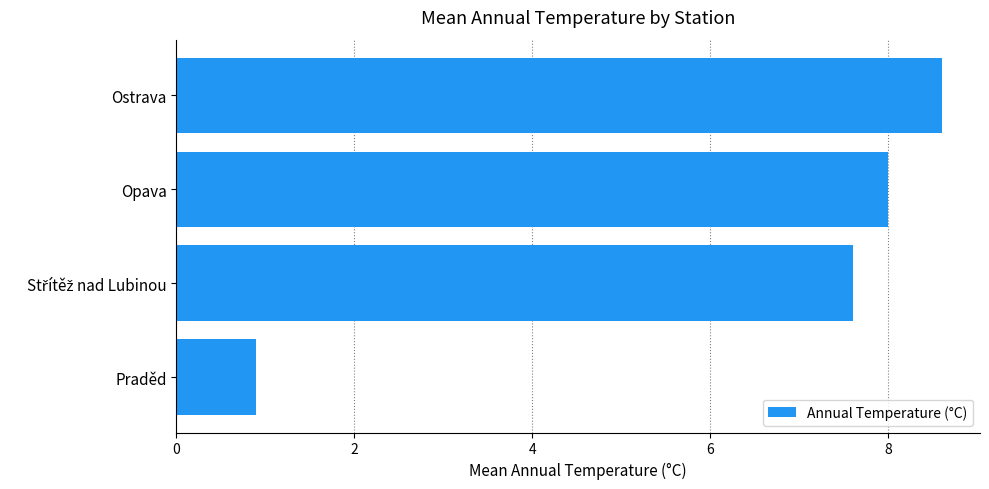

What is the sum of all values?

25.1